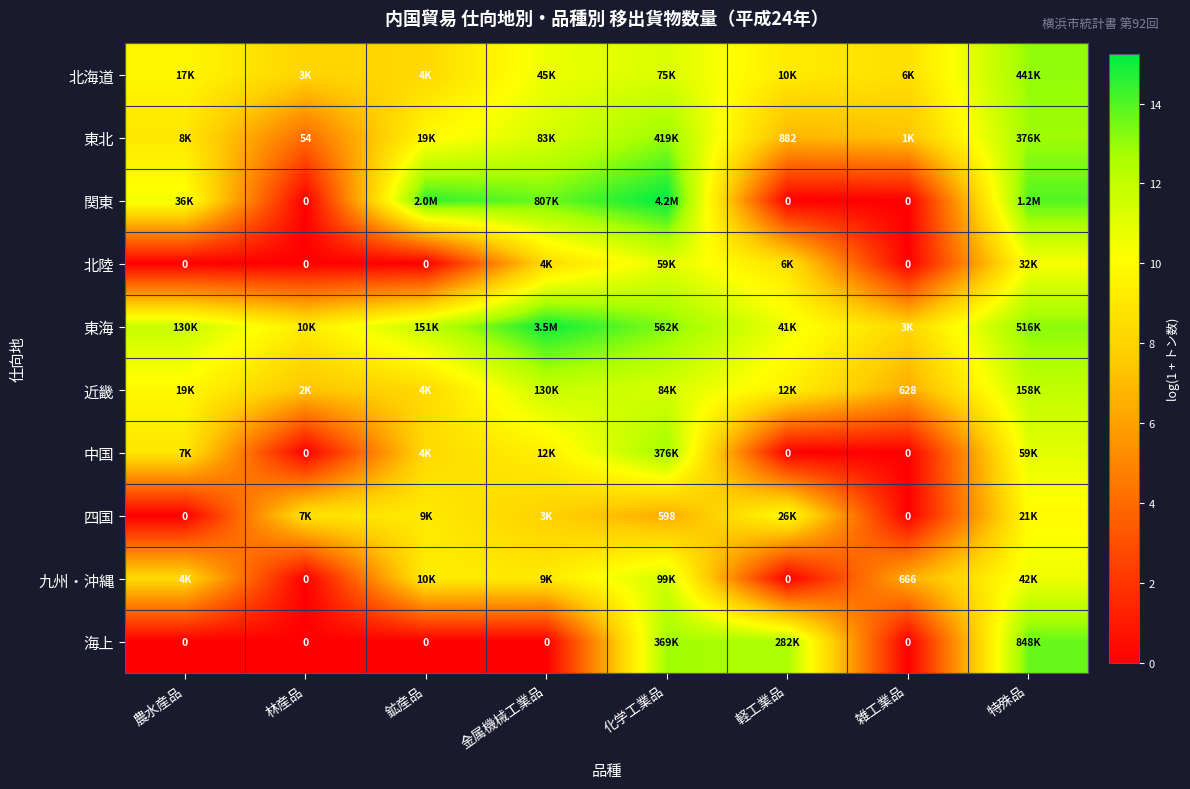

What value does the 北陸 series have at 特殊品?

10.4